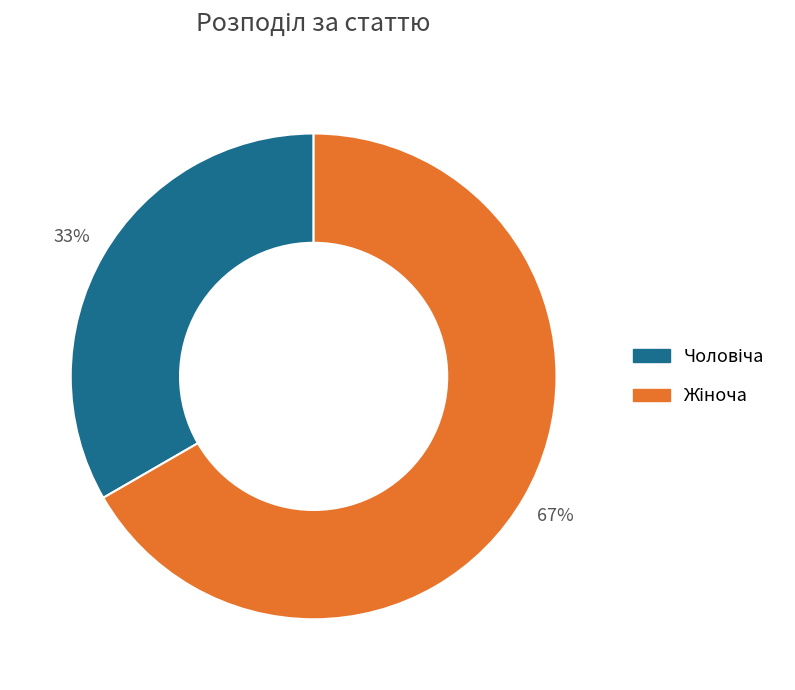

To the nearest percent, what is the average slice percentage?

50%